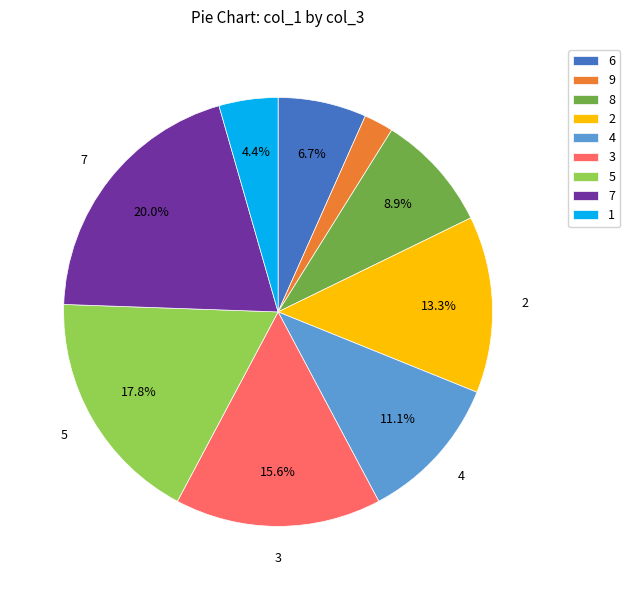

Does 8 account for over 50% of the chart?

No